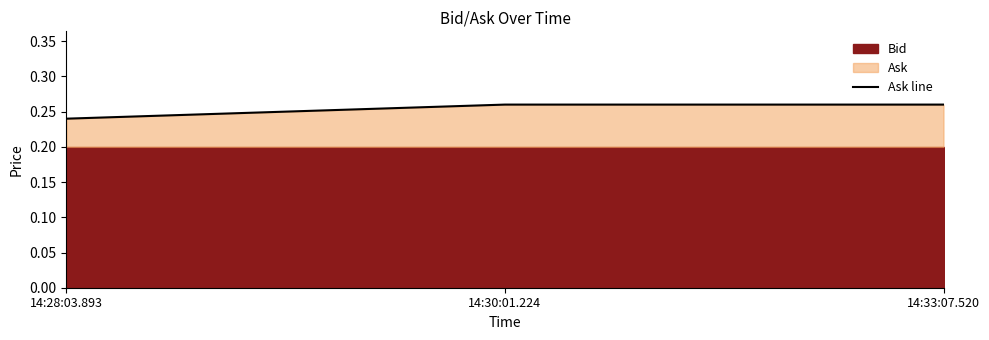

Between 14:33:07.520 and 14:28:03.893, which is larger?

14:33:07.520